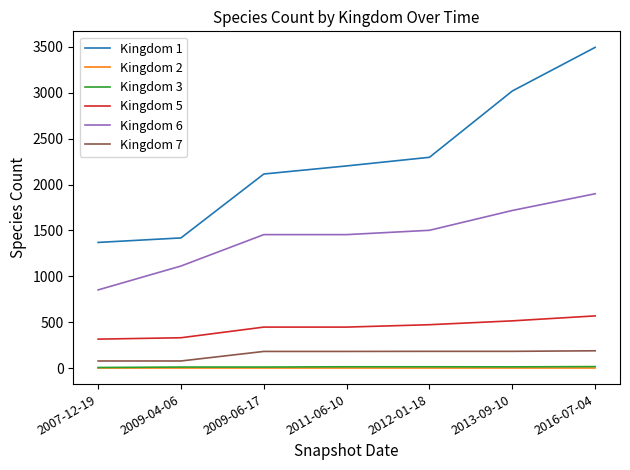

The value of Kingdom 6 at 2009-06-17 is 2153. True or false?

False